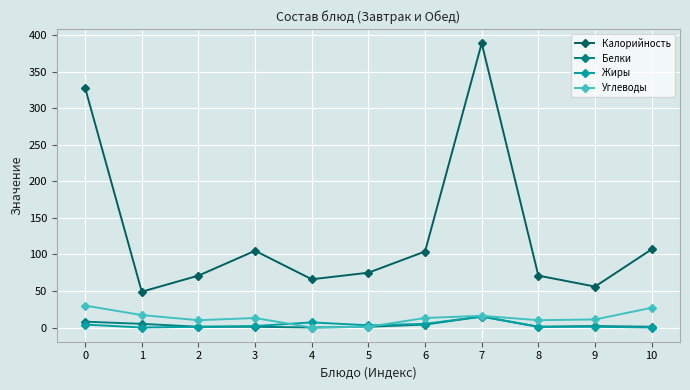

How many categories are shown in the chart?

11